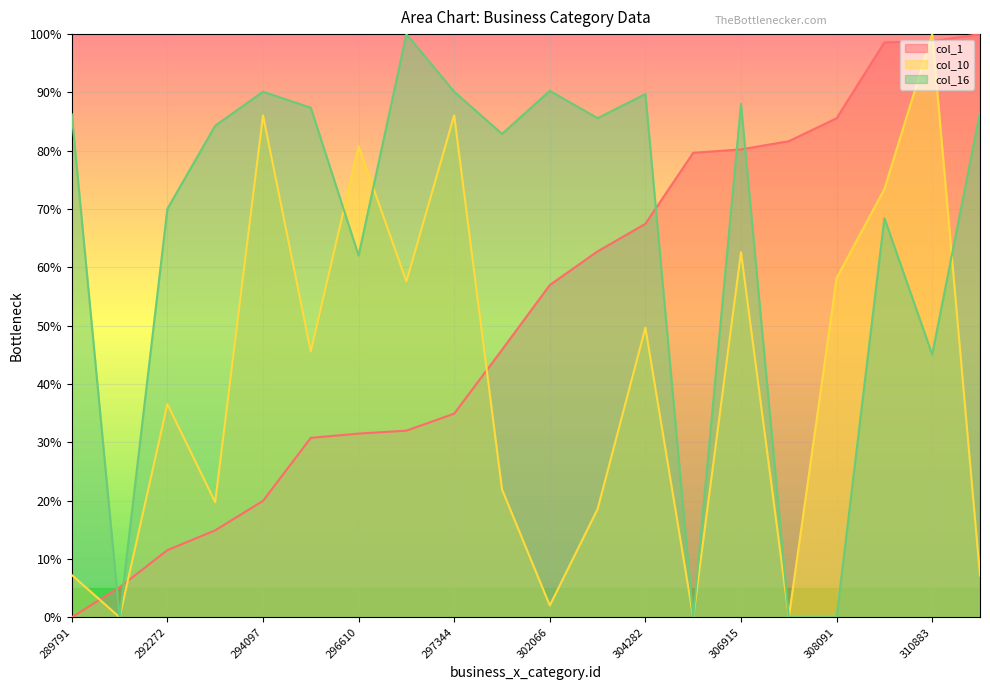

Which series has the largest range (max minus min)?

col_1